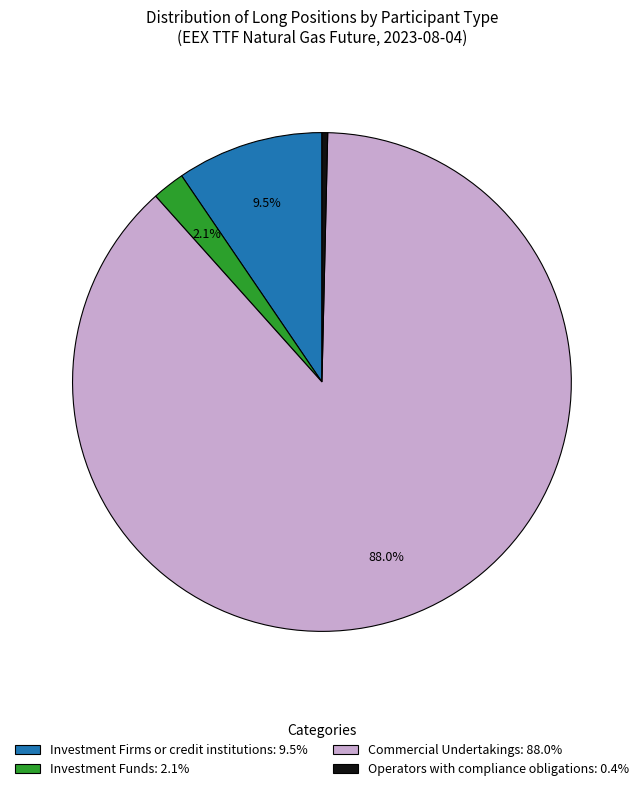

To the nearest percent, what is the difference between the largest and smallest slice percentages?

88%